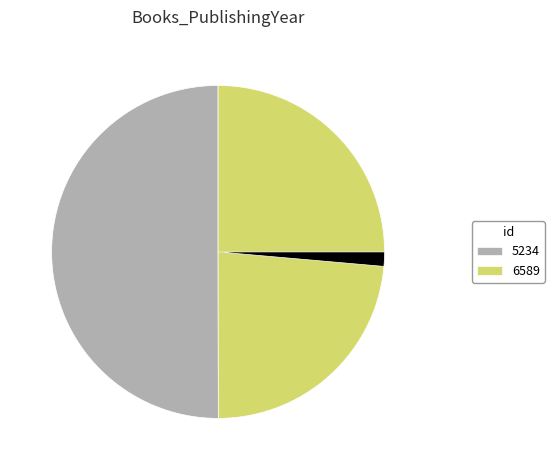

Is there a majority slice in this chart?

No